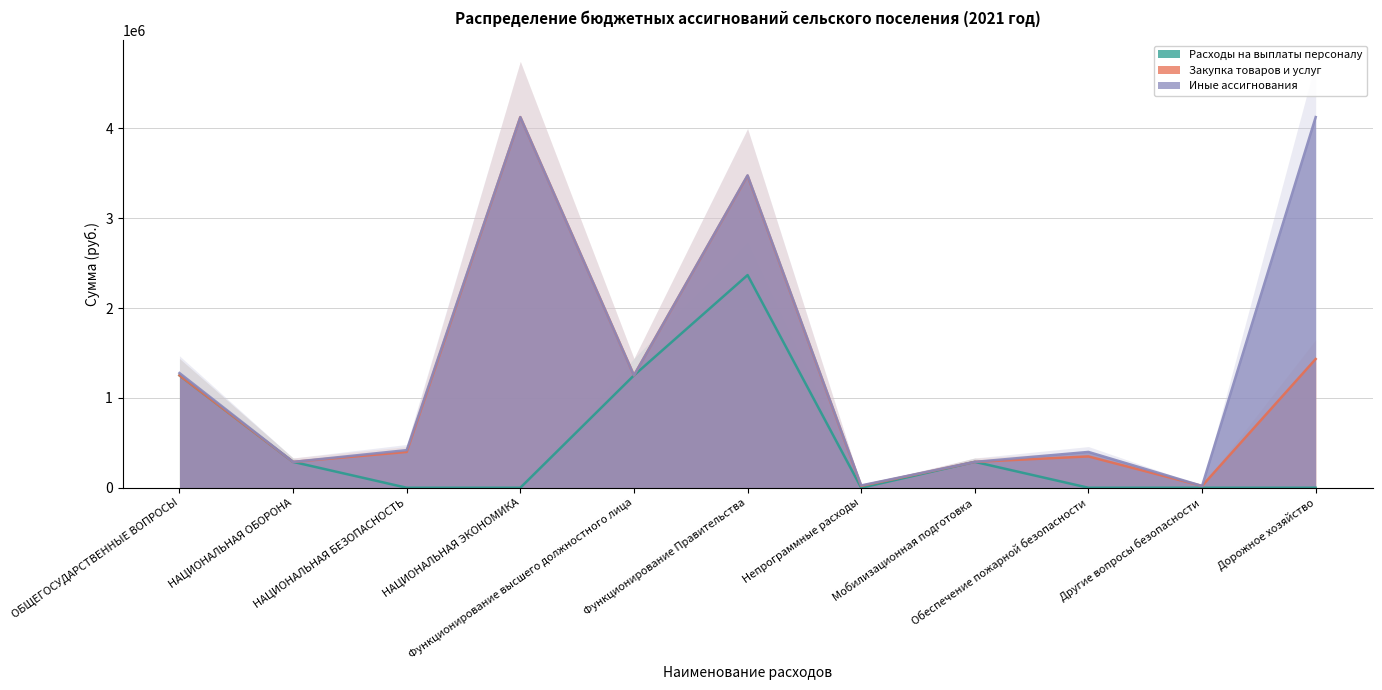

How many lines are shown in the chart?

3